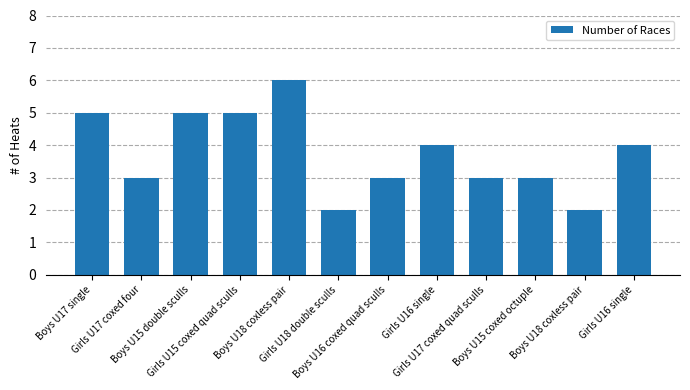

The chart shows a value of 5 at Boys U15 double sculls. True or false?

True